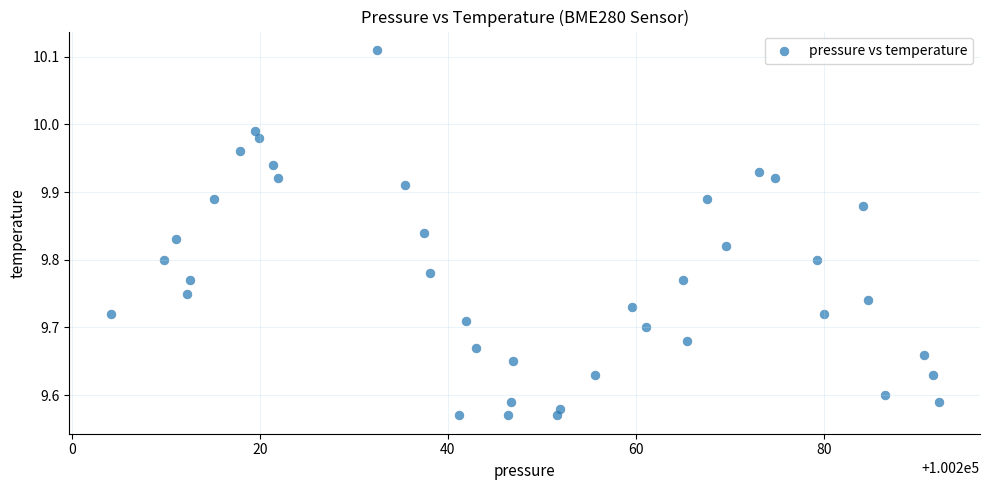

What is the range of X values (max minus min)?

88.1